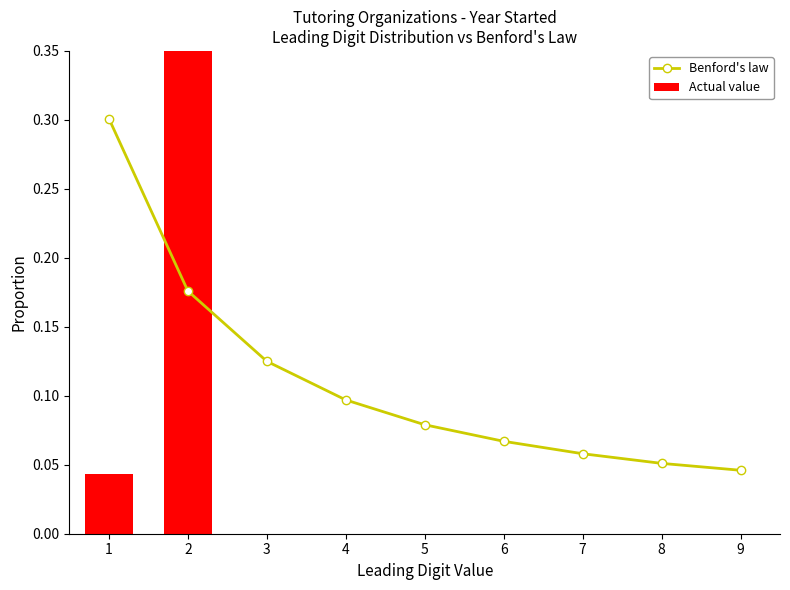

Which series changed the most between 4 and 9?

Benford's law